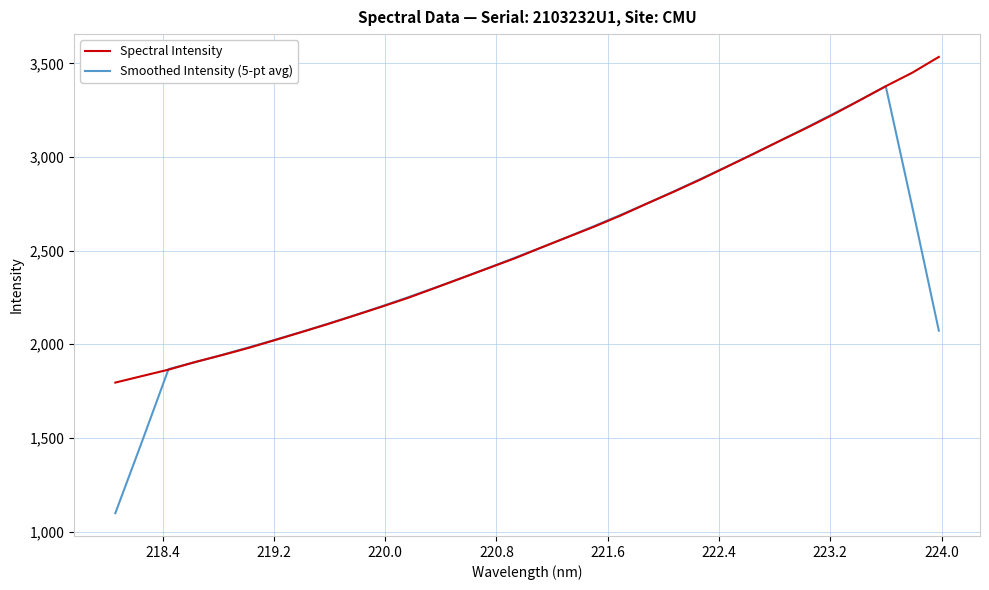

Rank the series by their maximum value, from lowest to highest.

Smoothed Intensity (5-pt avg), Spectral Intensity